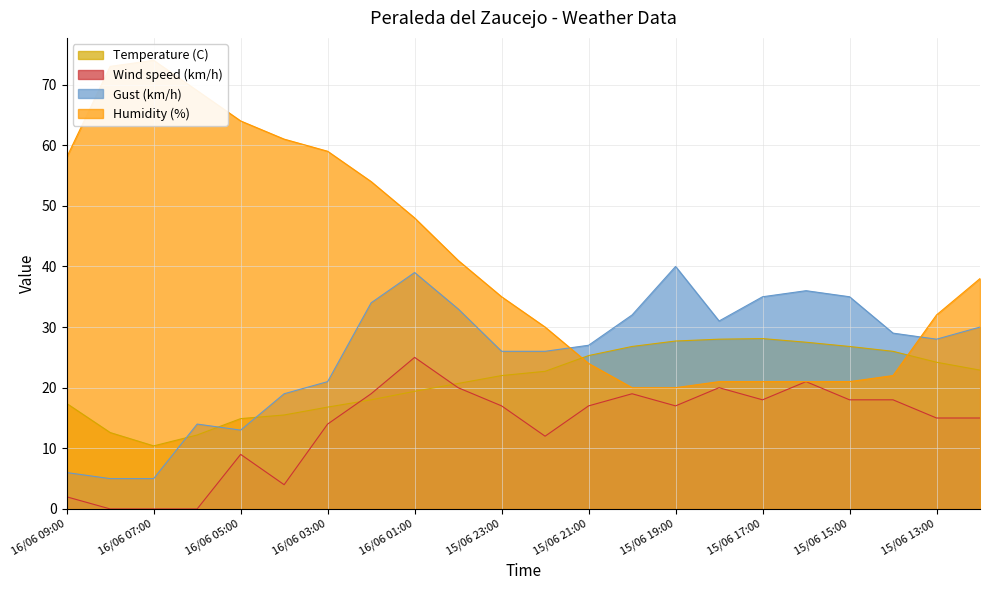

How many series are shown in this chart?

4